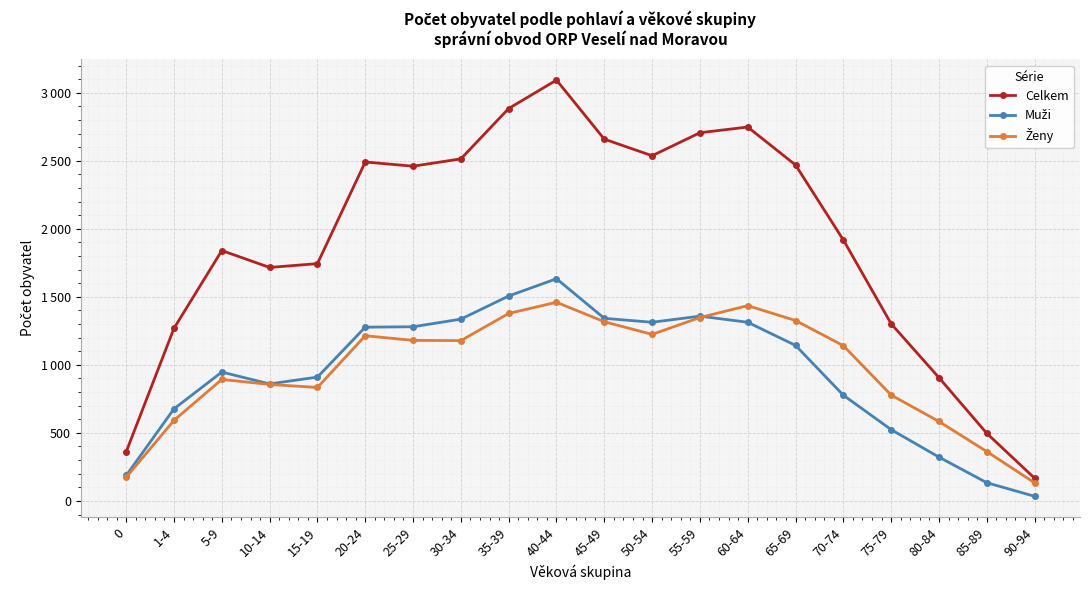

Which category has the lowest value in the Ženy series?

90-94